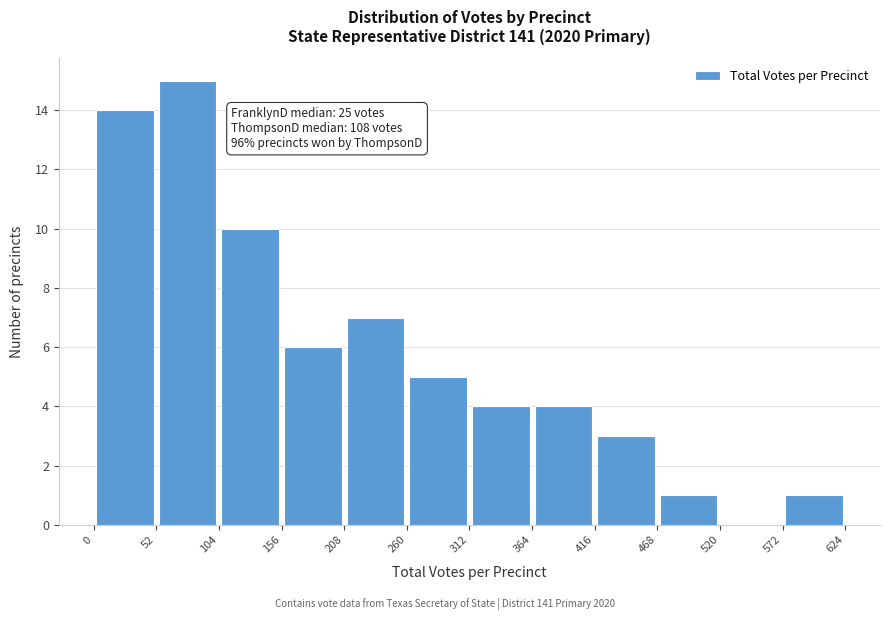

Over which range of the x-axis is the bar tallest?

52 to 104